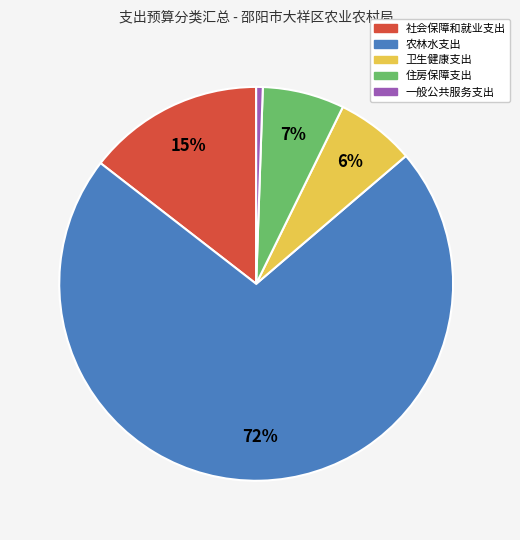

To the nearest percent, what portion does 卫生健康支出 represent?

6%